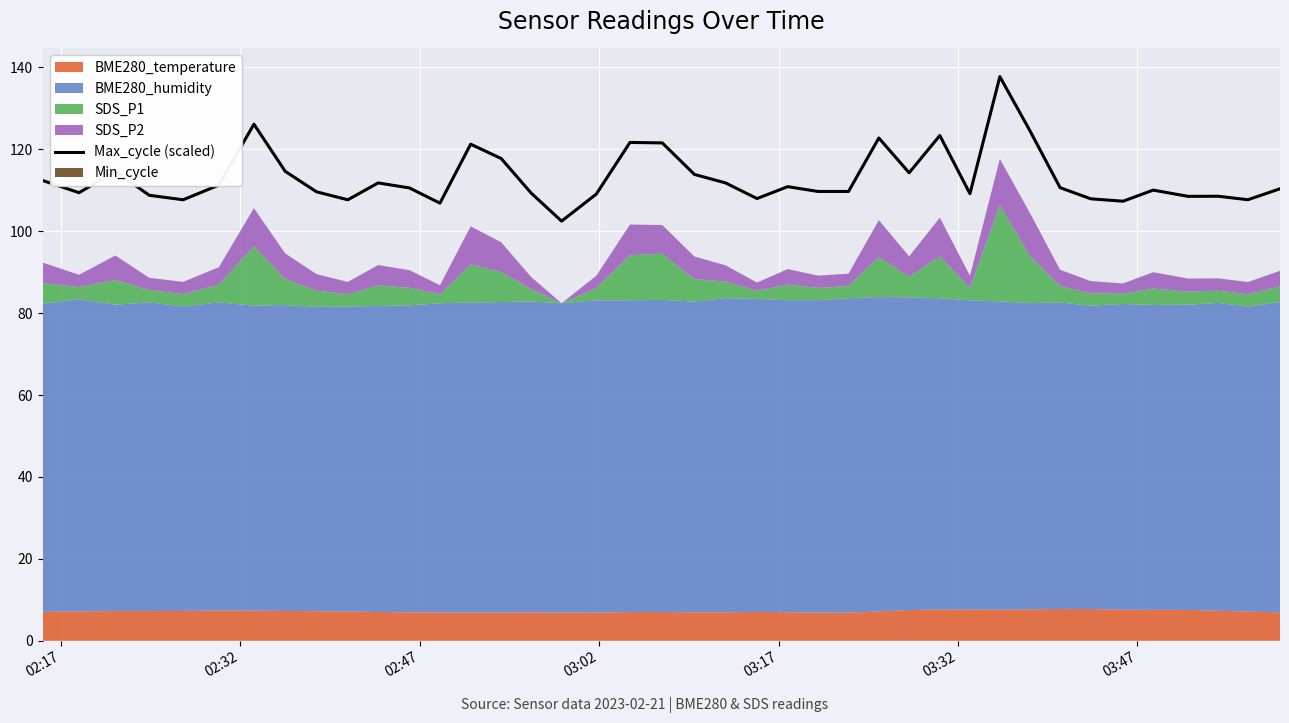

Is the value of Max_cycle (scaled) at 03:02 greater than the value of Min_cycle at 33?

Yes